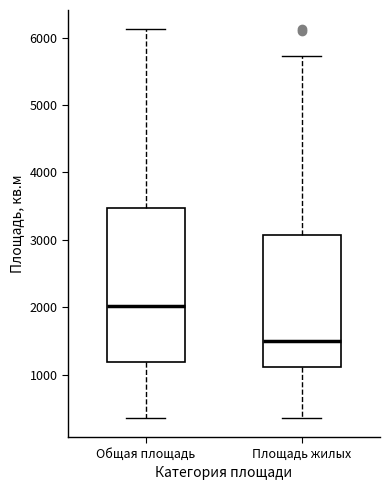

Reading left to right, read every box against the y-axis: the position of its median line, the range the box covers, and the ends of its whiskers. The values are not printed on the chart, so give them approximately, as read against the axis.

Общая площадь: median 2000, box 1200 to 3500, whiskers 400 to 6100
Площадь жилых: median 1500, box 1100 to 3100, whiskers 400 to 5700